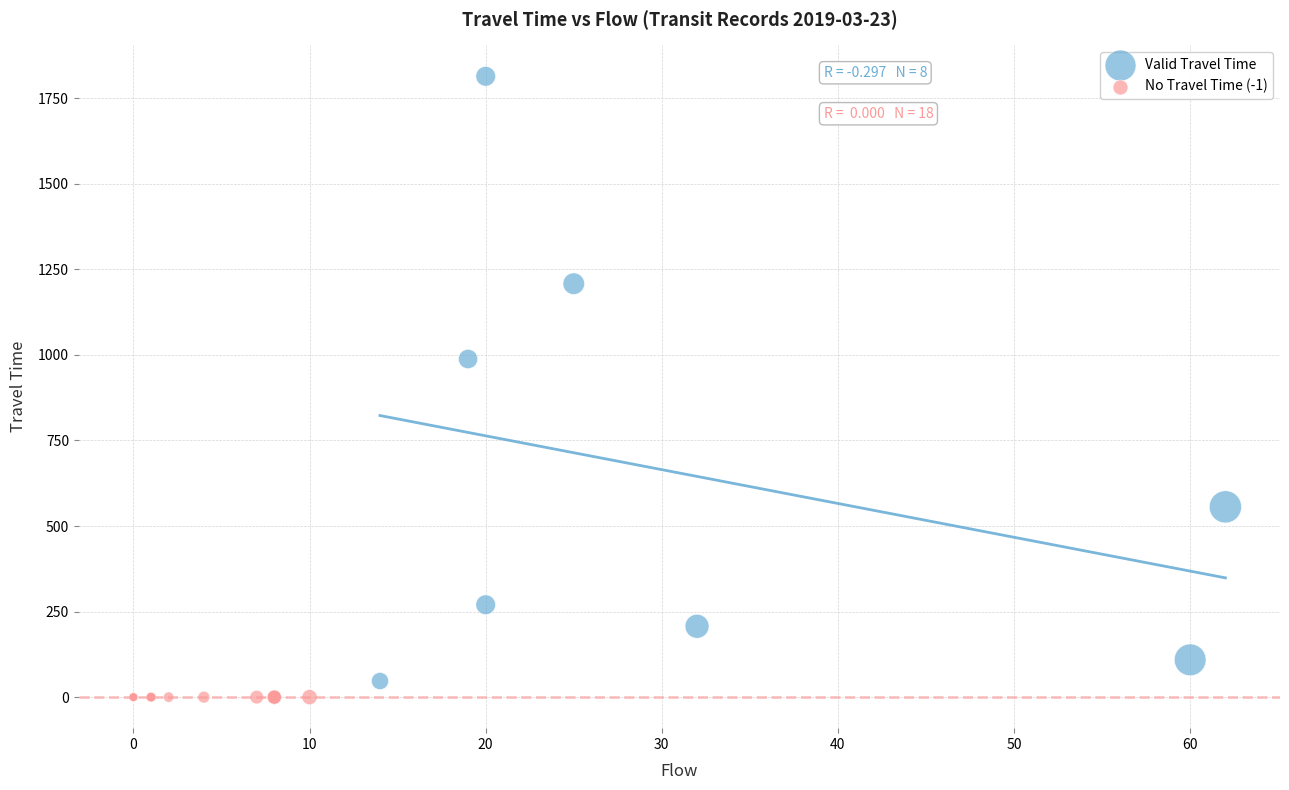

What are all the series names shown in the legend?

Valid Travel Time, No Travel Time (-1)